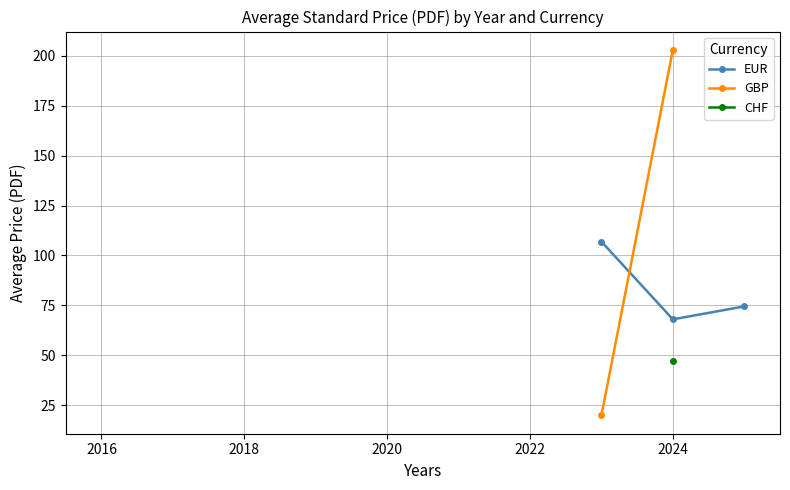

How many lines are shown in the chart?

3